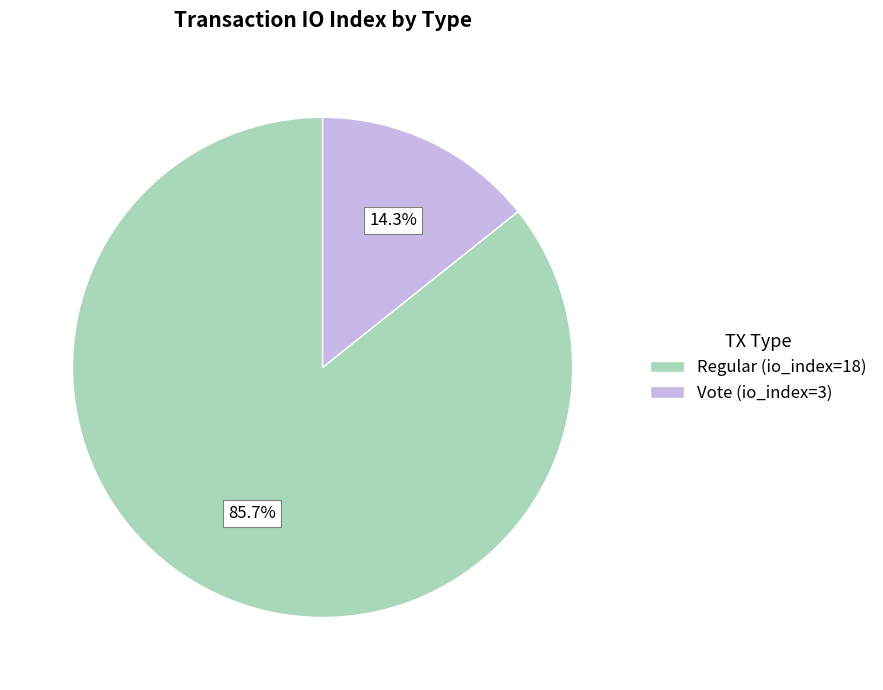

Is there a majority slice in this chart?

Yes